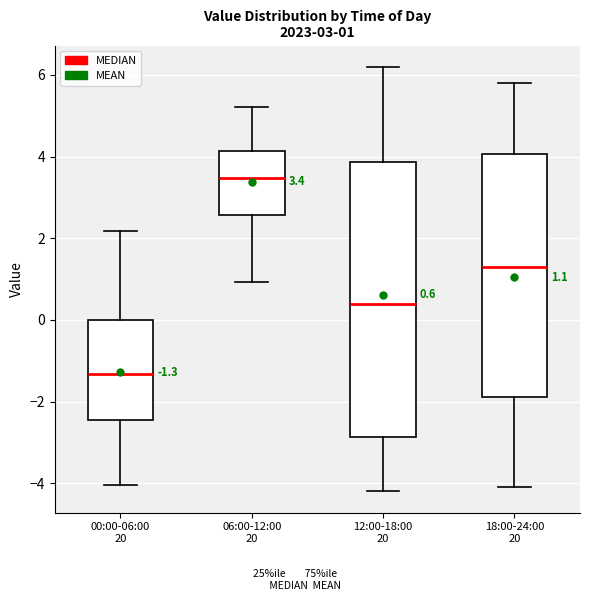

Which box has the highest median line?

06:00-12:00 20